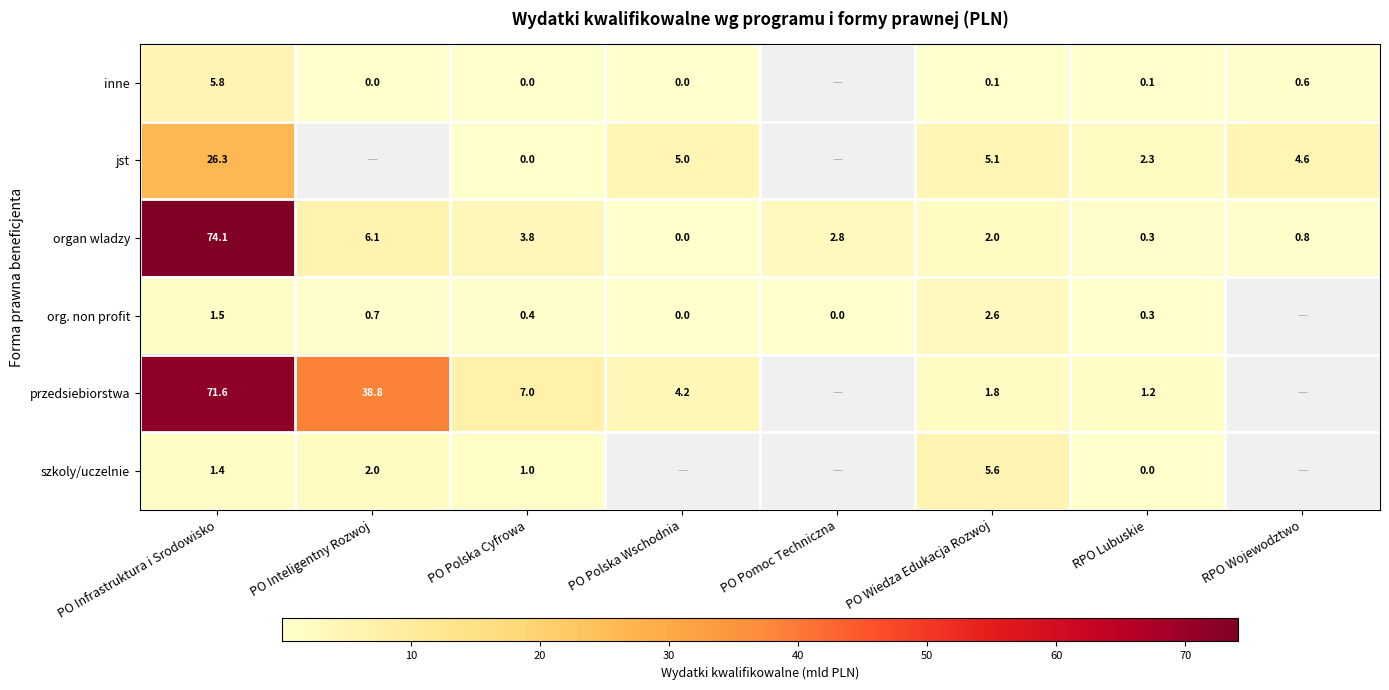

What value does the organ wladzy series have at PO Inteligentny Rozwoj?

6.1